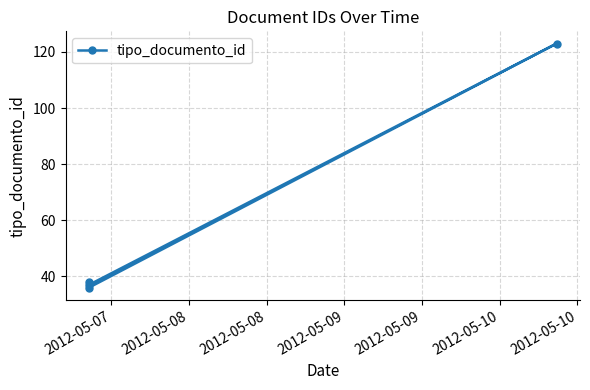

What is the value of the 4th point from the left?

37